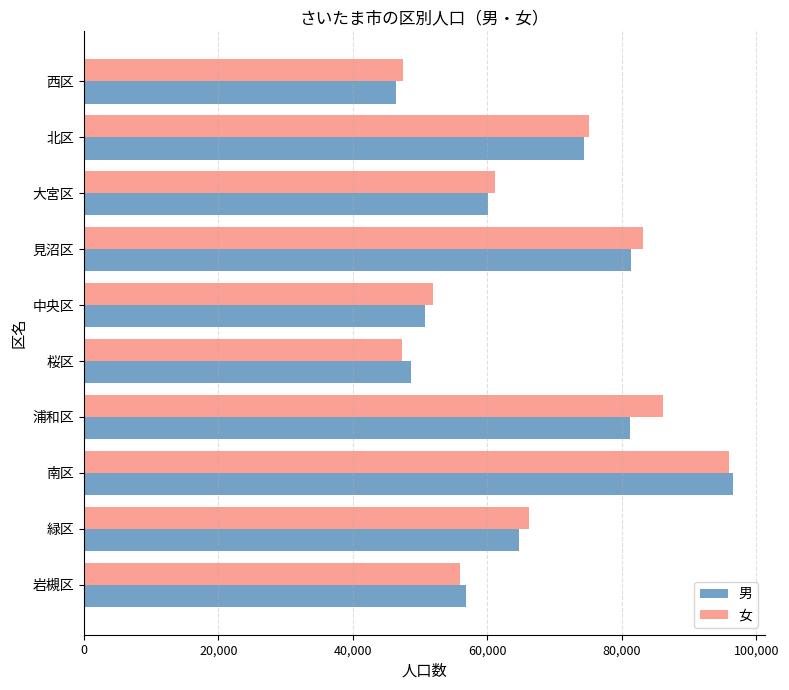

What value does the 女 series have at 北区?

75151